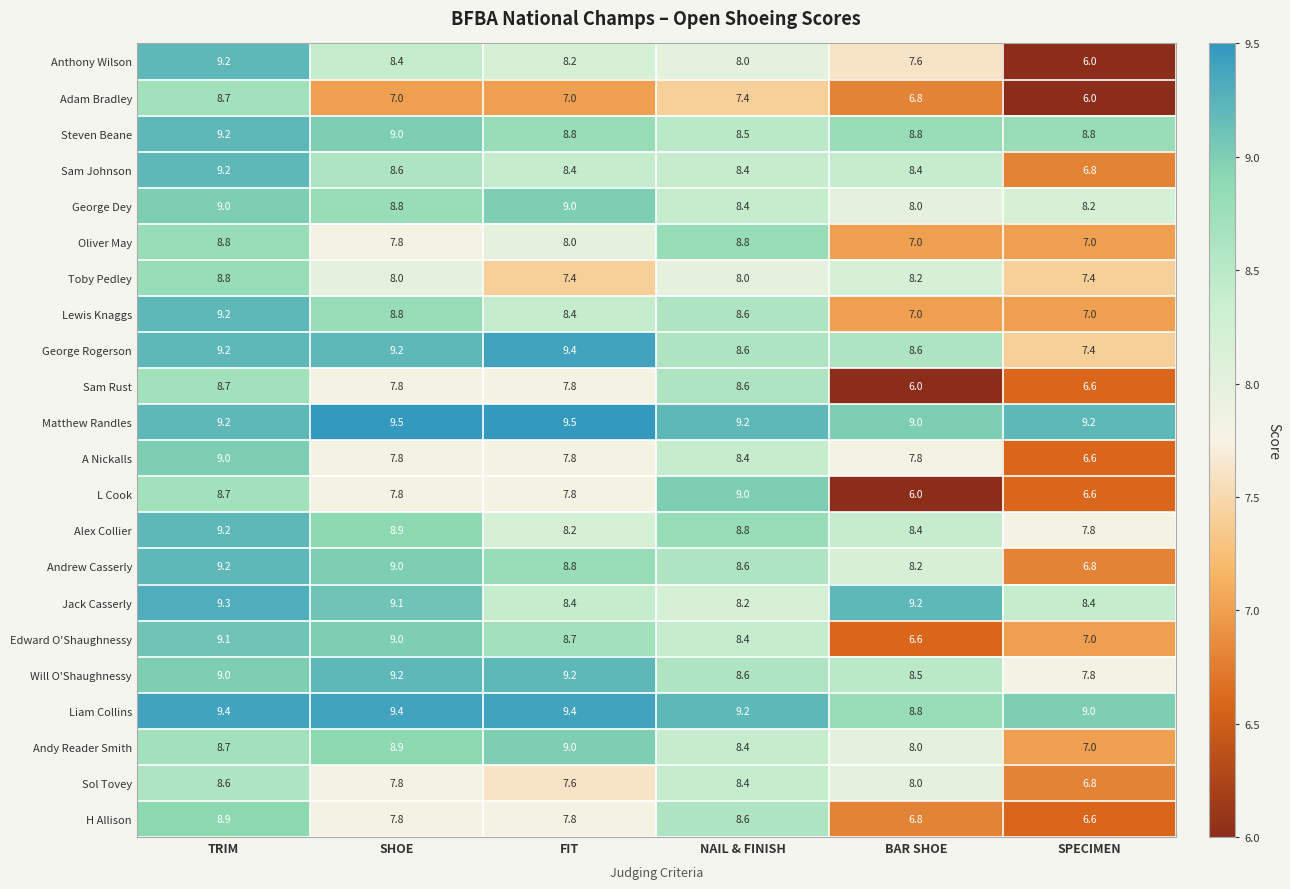

Between FIT and NAIL & FINISH, which series saw the biggest shift?

L Cook